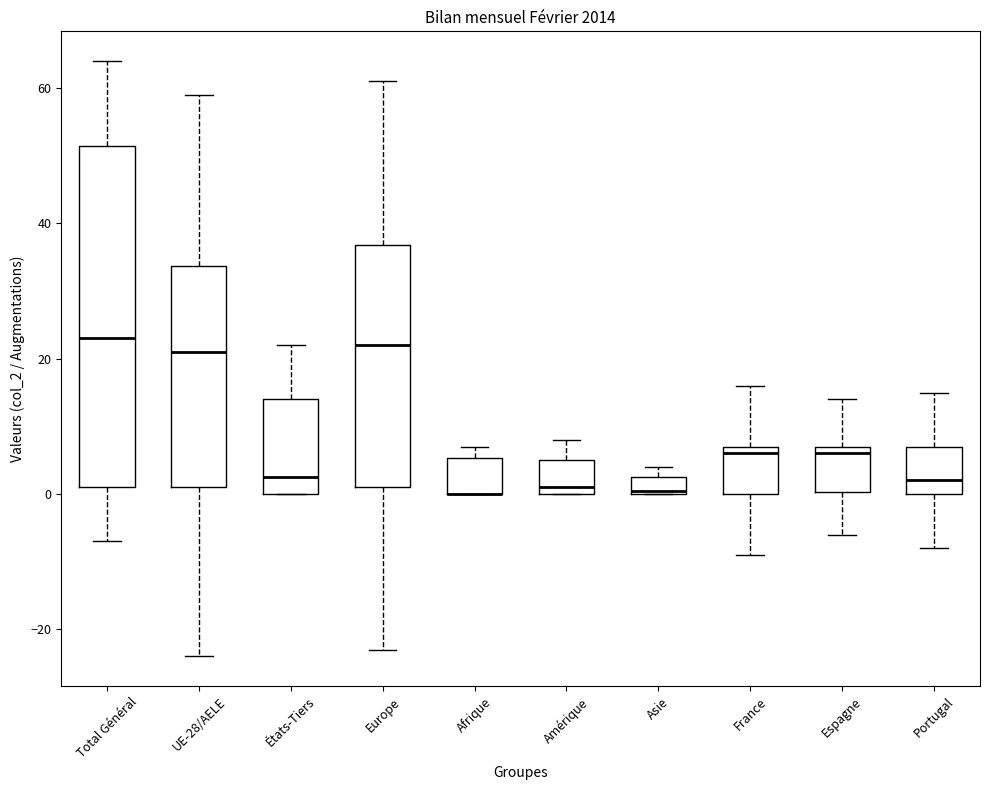

Where is the upper edge of the box for Total Général on the y-axis? The values are not printed on the chart, so give them approximately, as read against the axis.

52